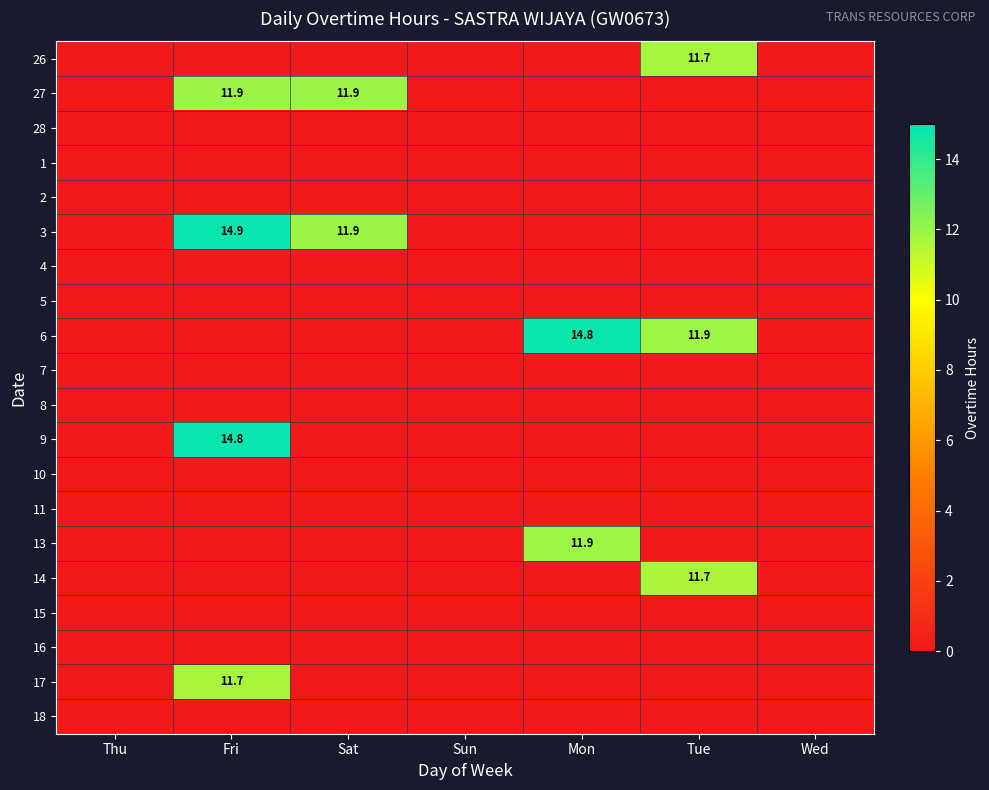

Is it true that 3 equals 10.3 at Fri?

False